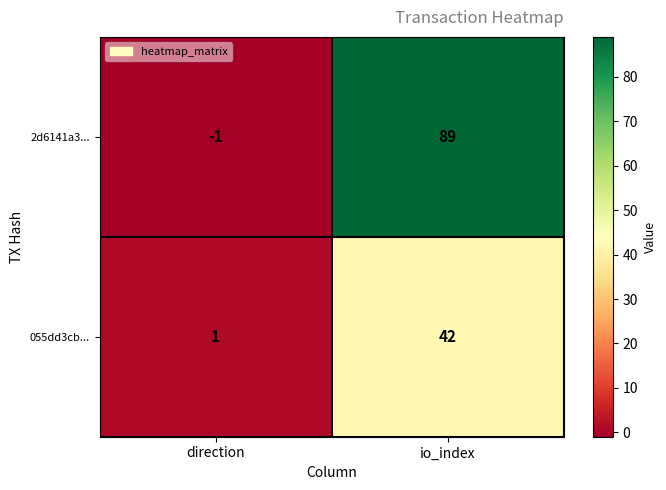

List the labels in order of 2d6141a3... value, largest first.

io_index, direction